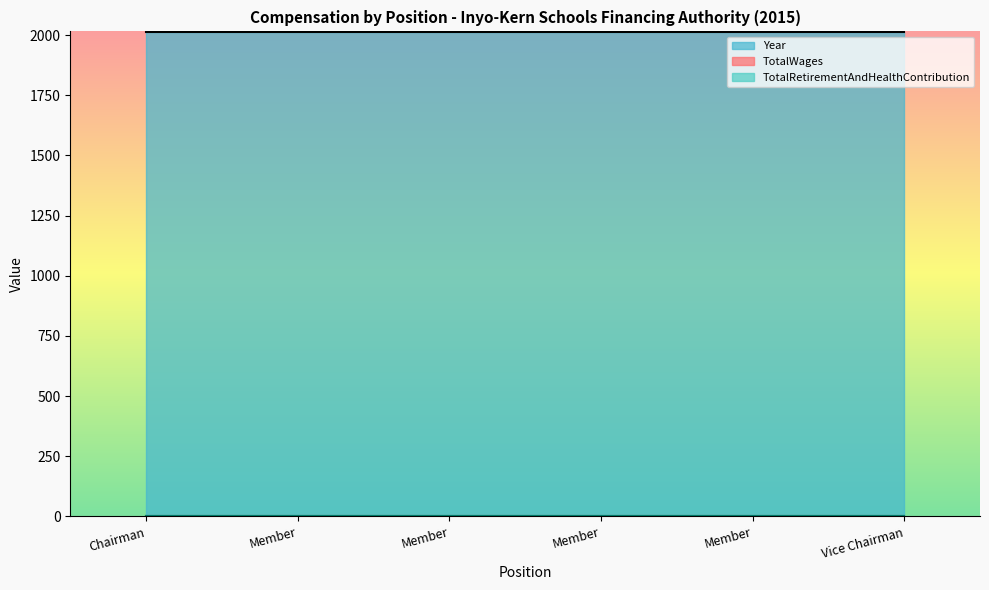

Which series changed the most between Member and Member?

TotalWages